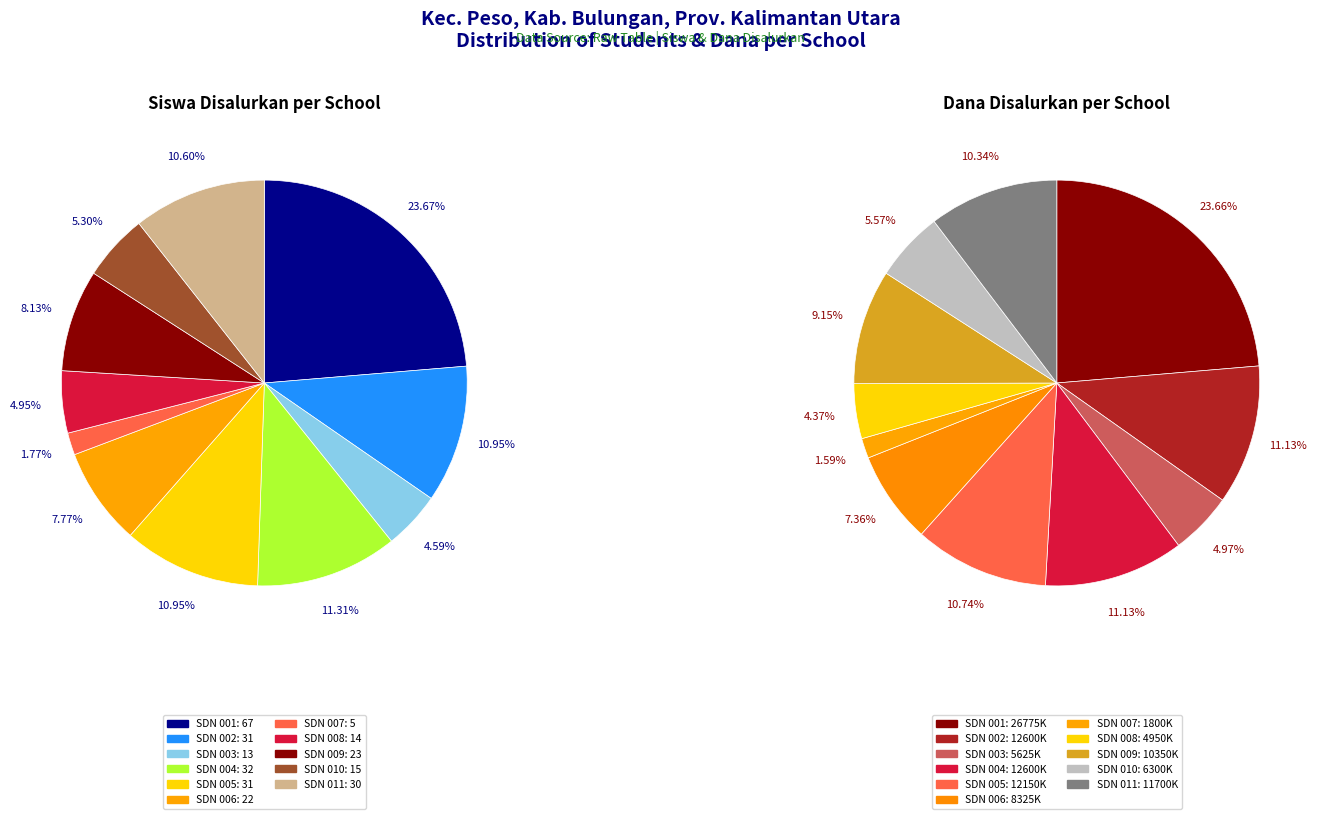

Which slice is the smallest?

SD NEGERI 007 PESO